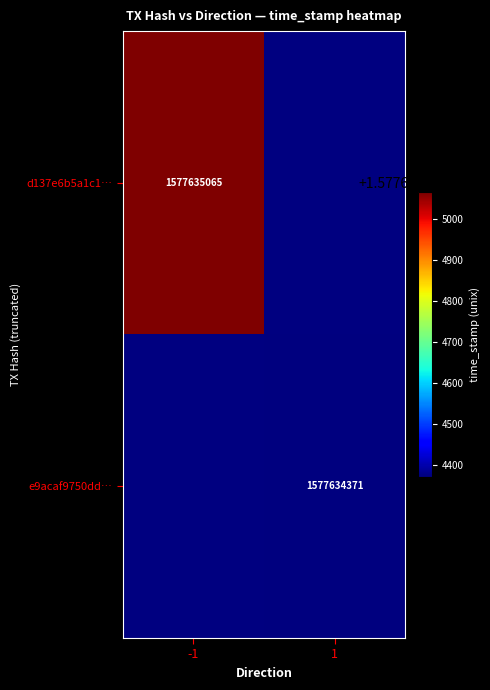

What is the total value across all series at time_stamp?

3155269436